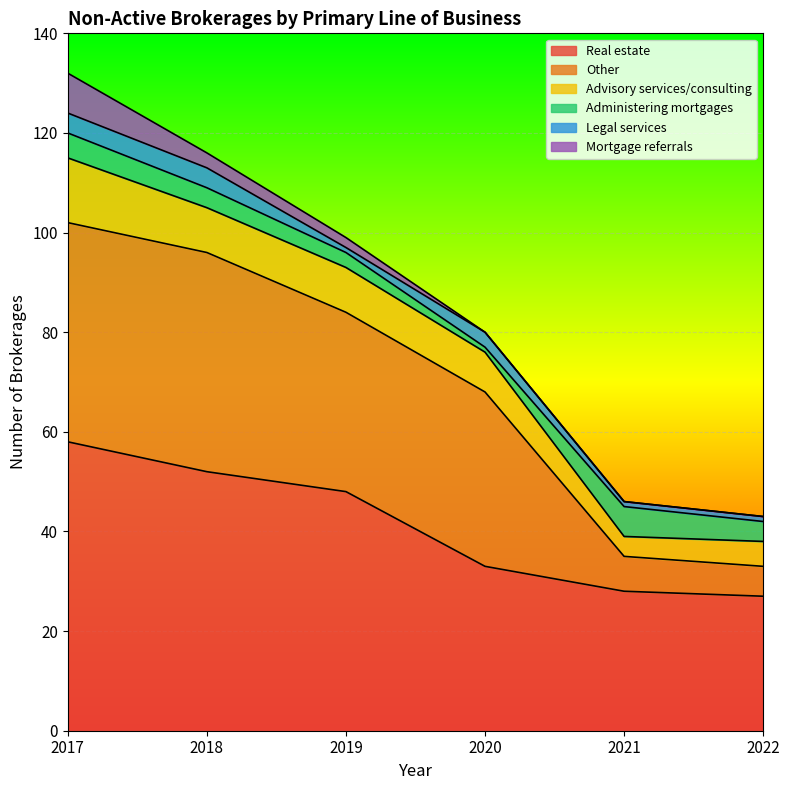

What is the difference between the highest and lowest values at 2017?

54